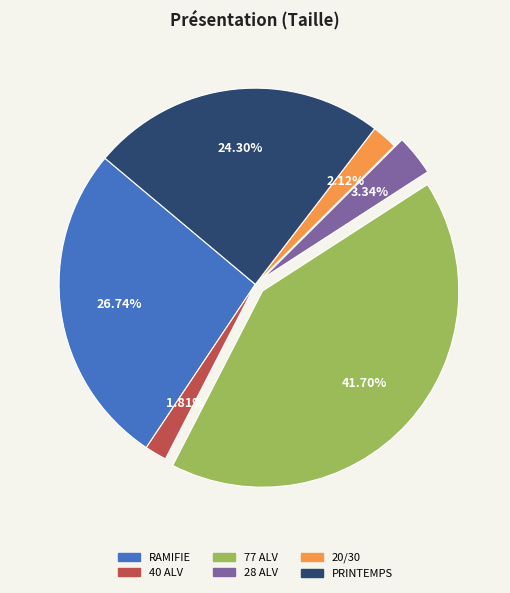

To the nearest percent, what is the difference between the largest and smallest slice percentages?

40%